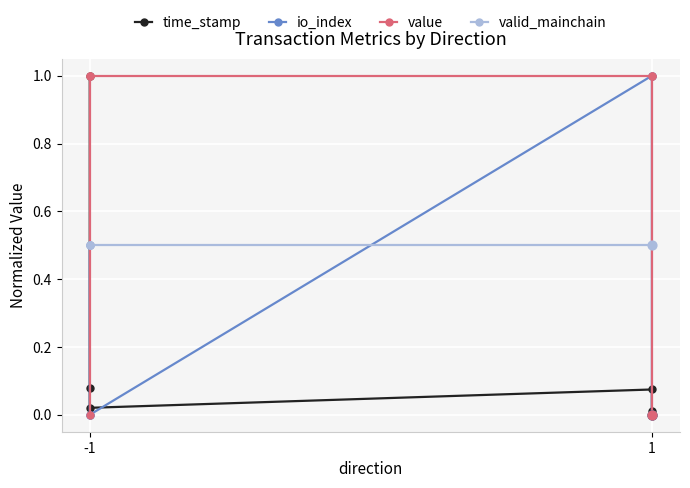

Which series contains the lowest Y value?

time_stamp